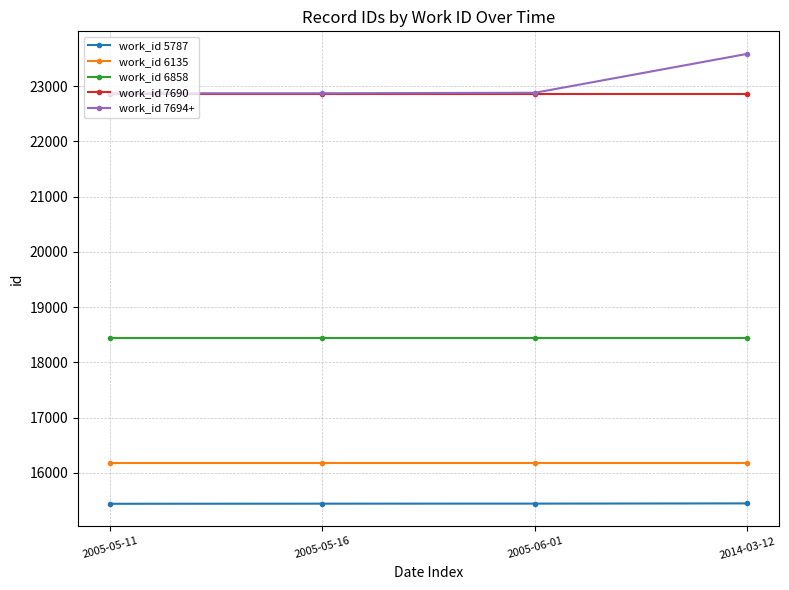

What is the sum of all work_id 6135 values?

64752